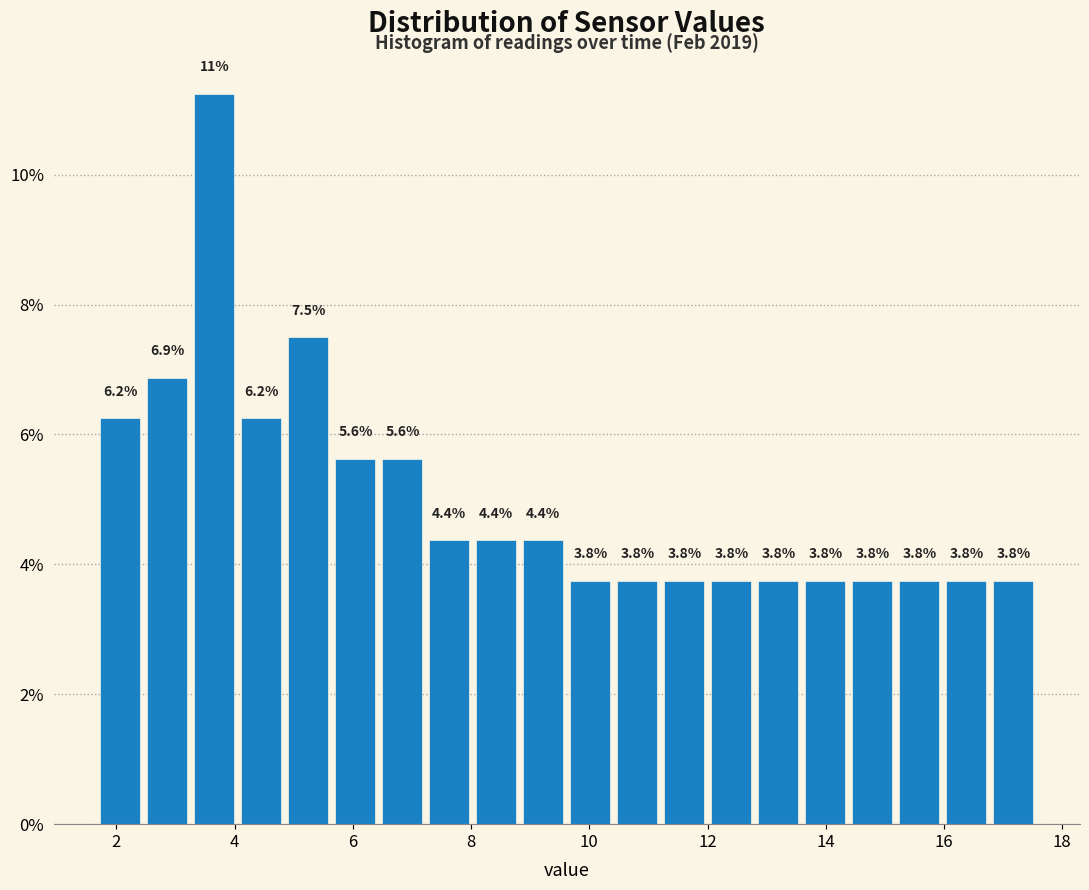

Read against the x-axis, roughly where is the centre of the tallest bar?

3.6